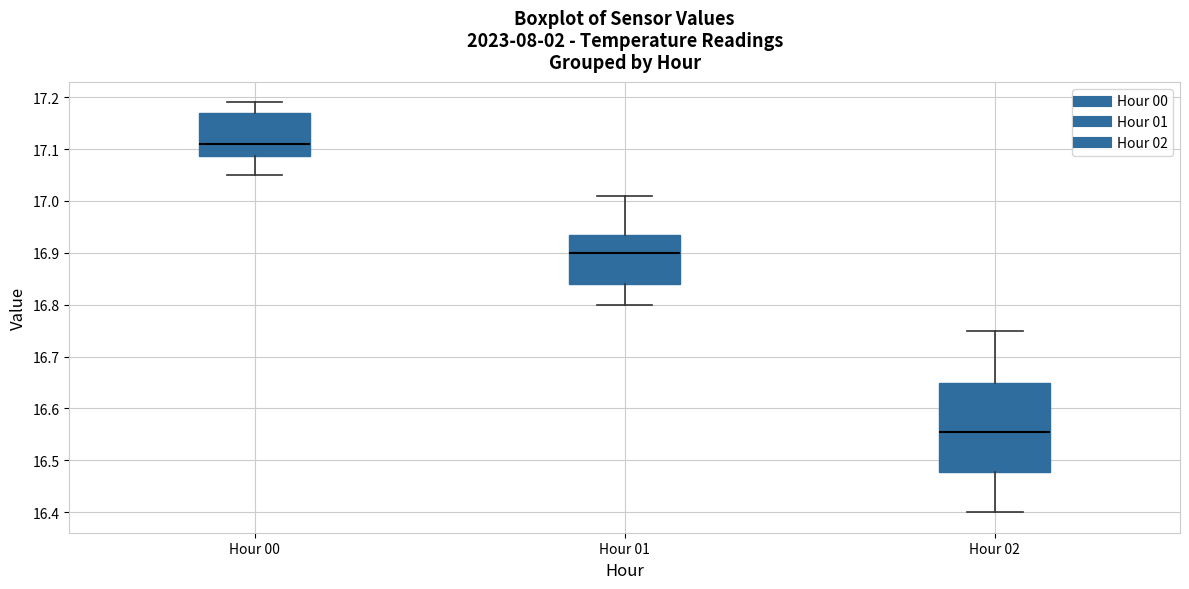

Reading left to right, read every box against the y-axis: the position of its median line, the range the box covers, and the ends of its whiskers. The values are not printed on the chart, so give them approximately, as read against the axis.

Hour 00: median 17.11, box 17.09 to 17.17, whiskers 17.05 to 17.19
Hour 01: median 16.90, box 16.84 to 16.94, whiskers 16.80 to 17.01
Hour 02: median 16.56, box 16.48 to 16.65, whiskers 16.40 to 16.75